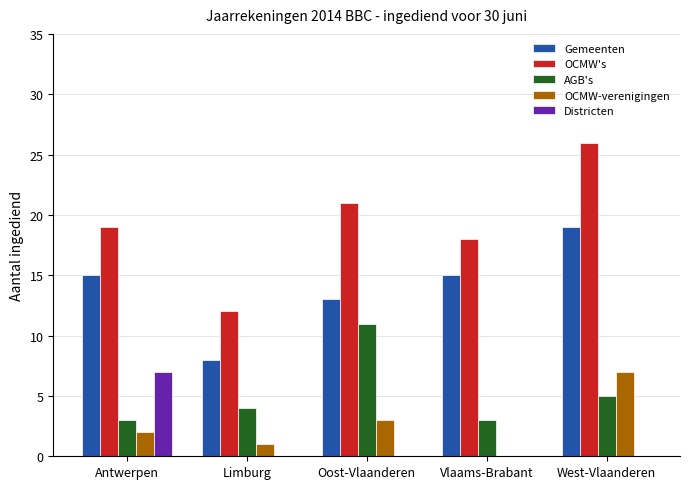

What is the maximum value shown in the chart?

26